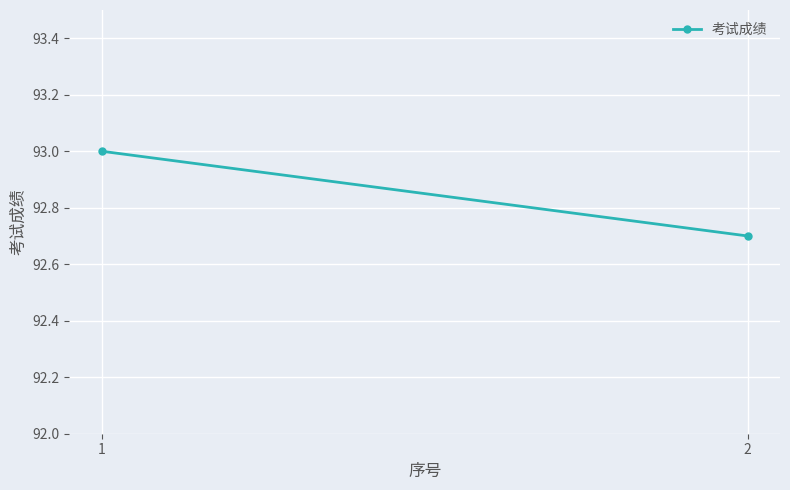

What is the change in value from 1 to 2?

-0.3